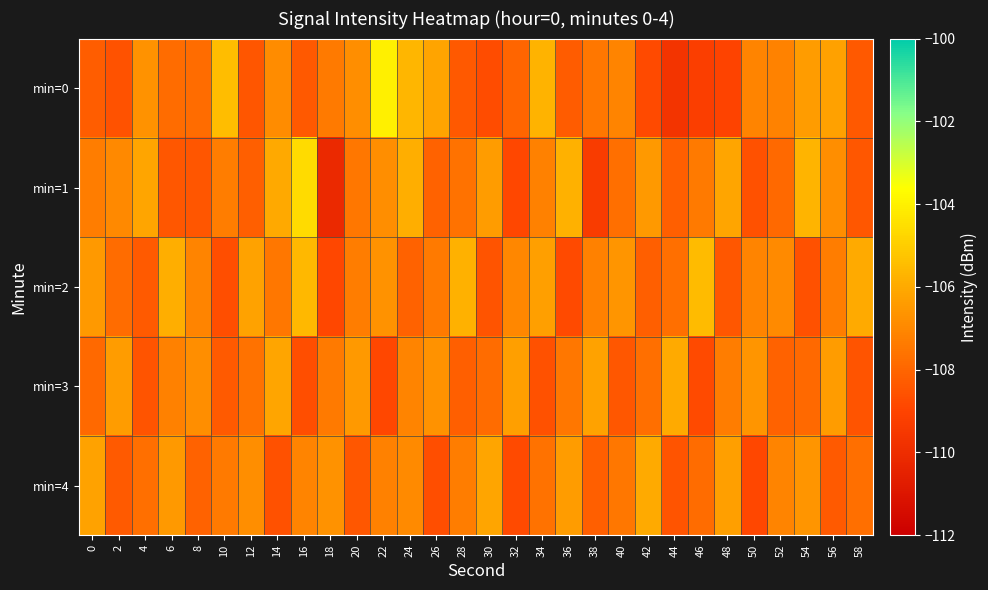

List the series in order of their peak value, highest first.

min=0, min=1, min=2, min=3, min=4